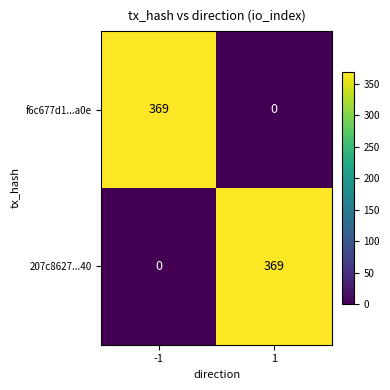

Rank the categories by f6c677d1...a0e value from lowest to highest.

1, -1